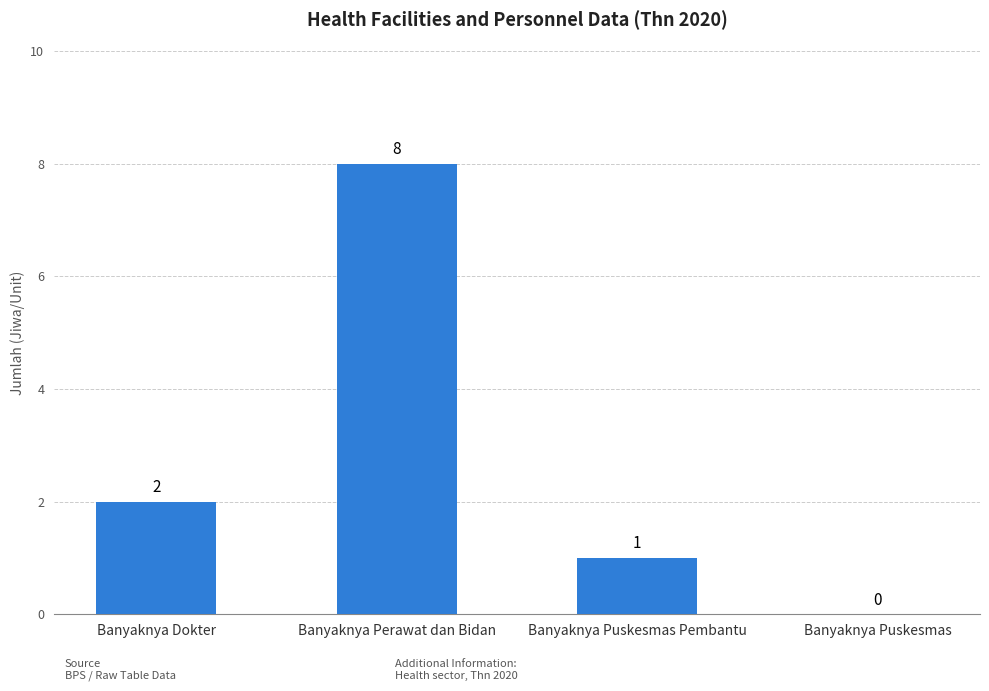

What is the change in value from Banyaknya Dokter to Banyaknya Puskesmas Pembantu?

-1